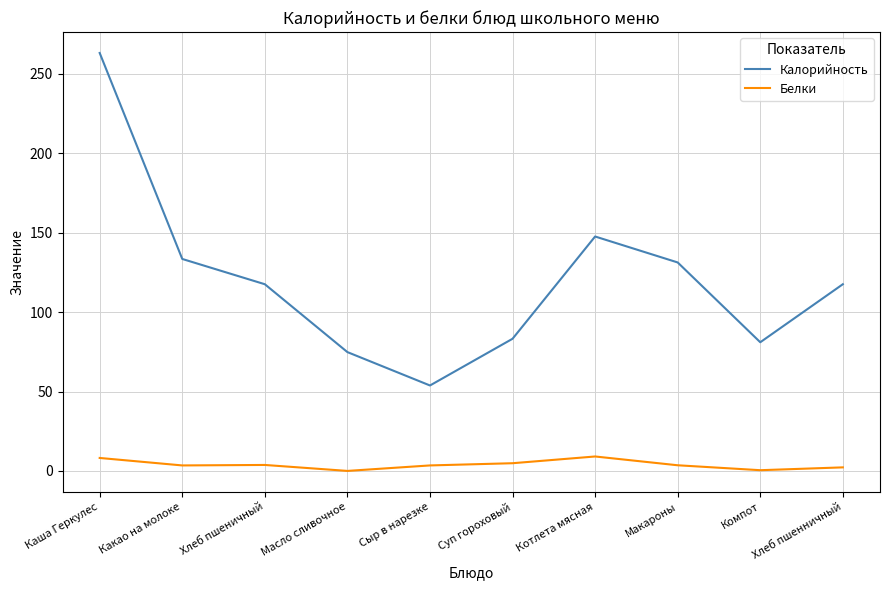

What position from the right is Каша Геркулес?

10